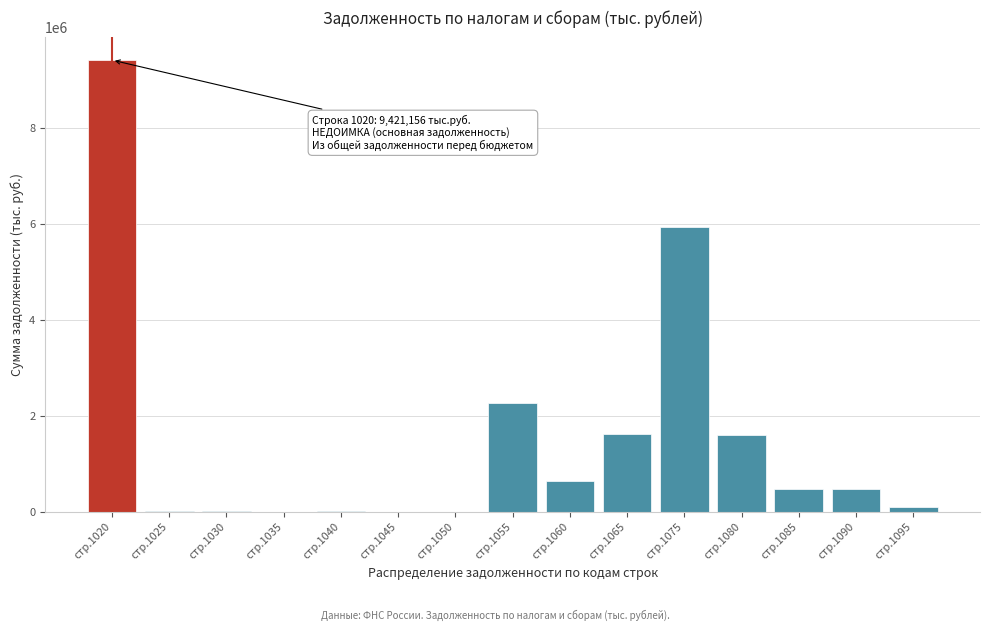

What is the sum of all values?

22632542